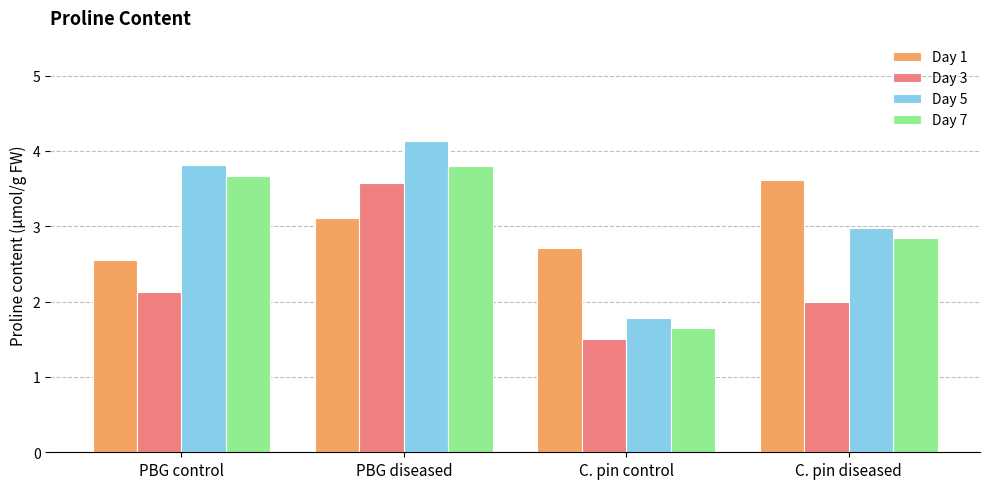

Rank the categories by Day 5 value from highest to lowest.

PBG diseased, PBG control, C. pin diseased, C. pin control